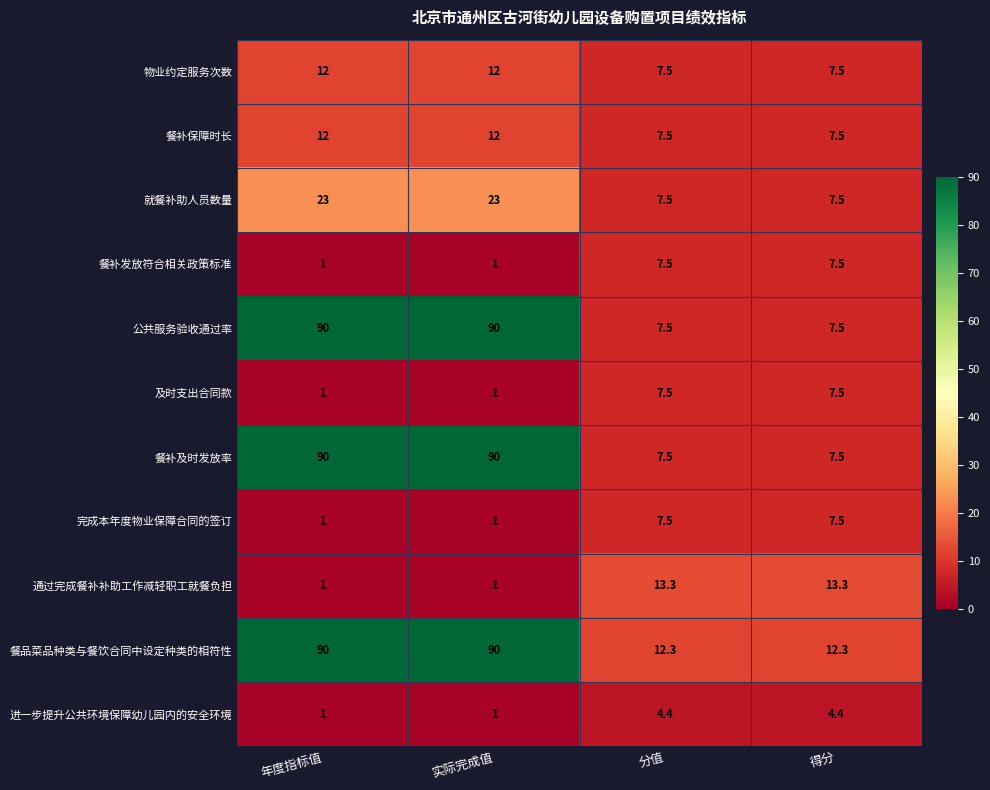

What is the greatest value displayed?

90.0